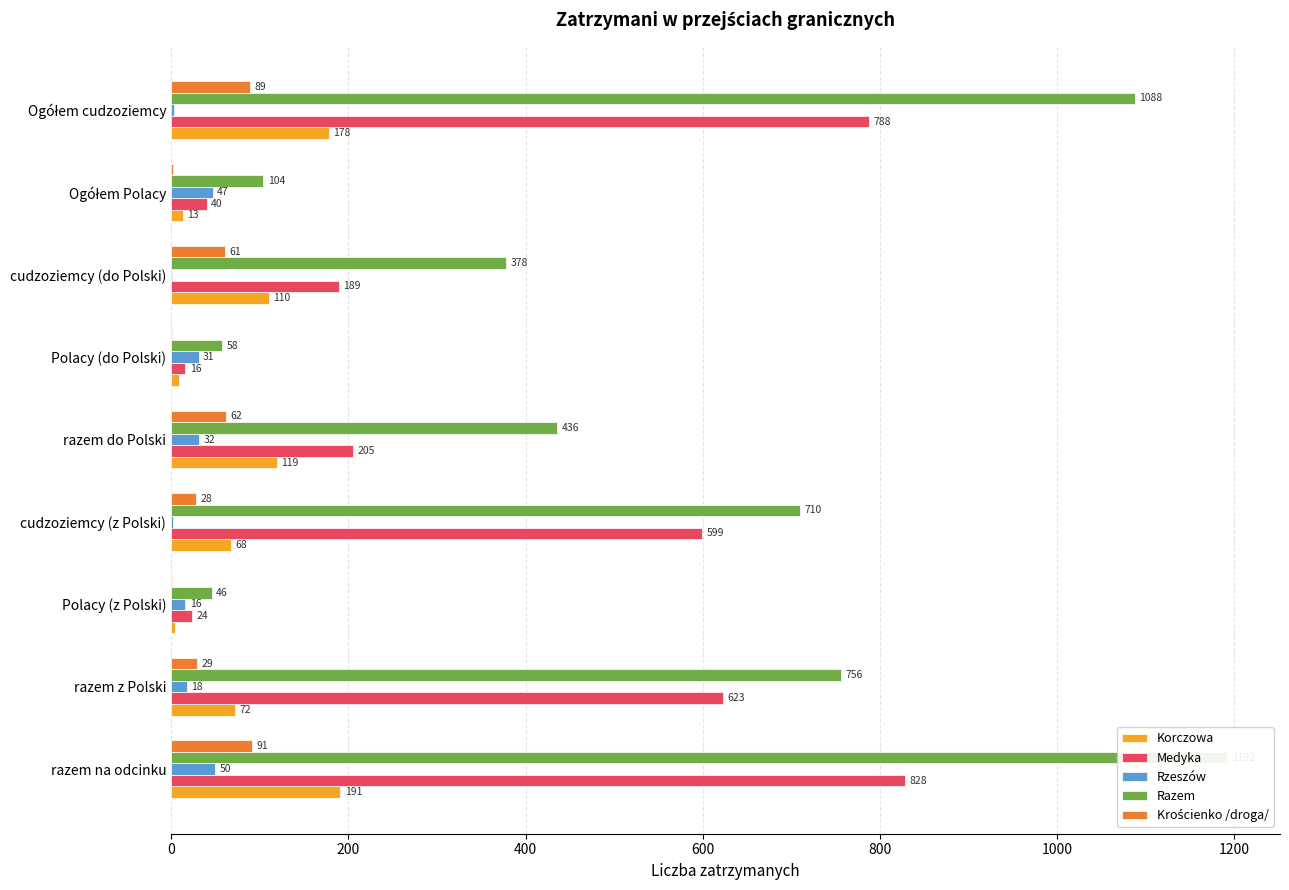

What are all the series names shown in the legend?

Korczowa, Medyka, Rzeszów, Razem, Krościenko /droga/